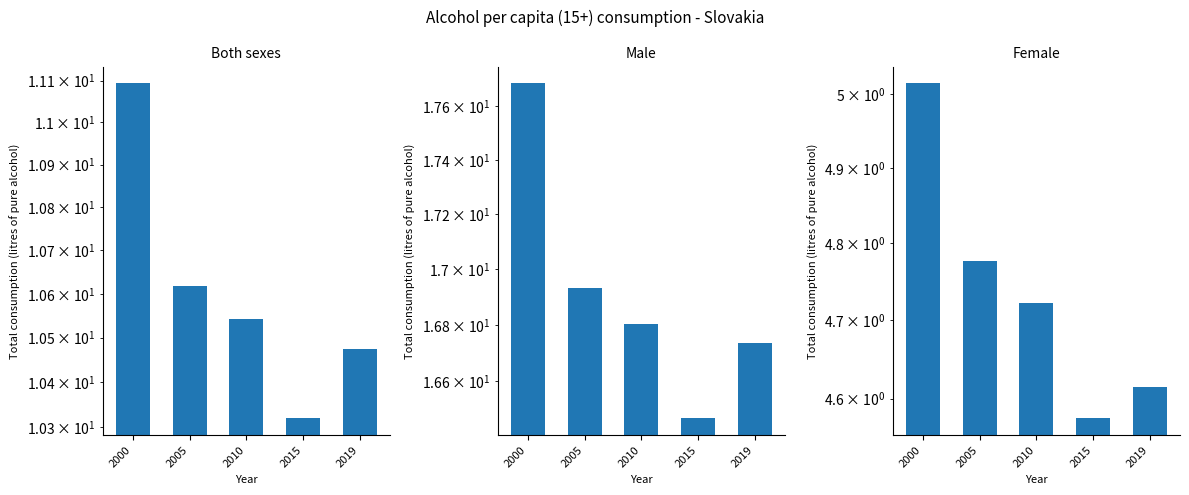

Are the bars grouped side by side (vs. stacked)?

Yes